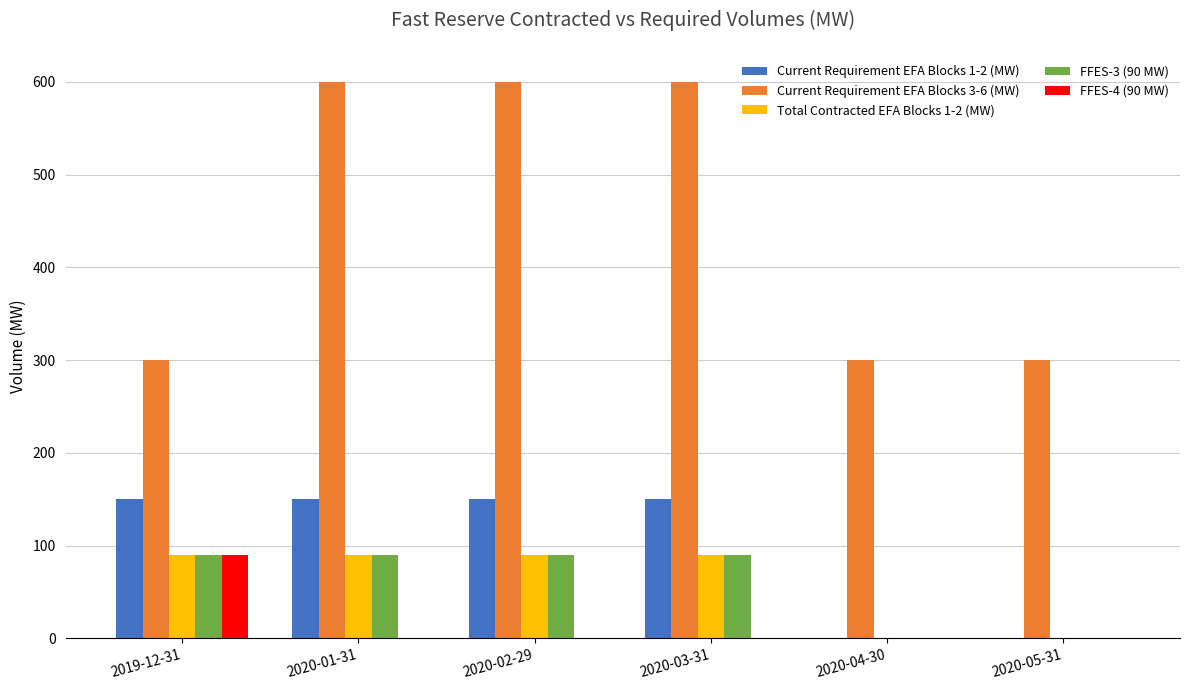

What is the sum of the Current Requirement EFA Blocks 3-6 (MW) values at 2020-02-29 and 2020-04-30?

900